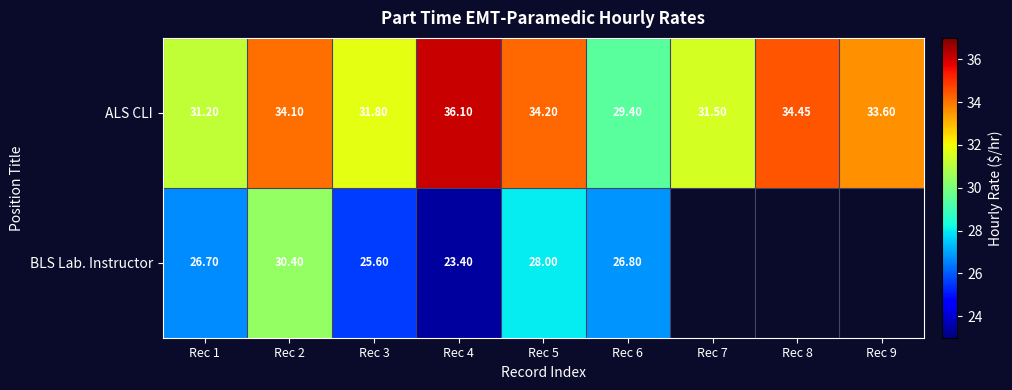

What is the difference between the maximum and minimum values in the ALS CLI series?

6.7